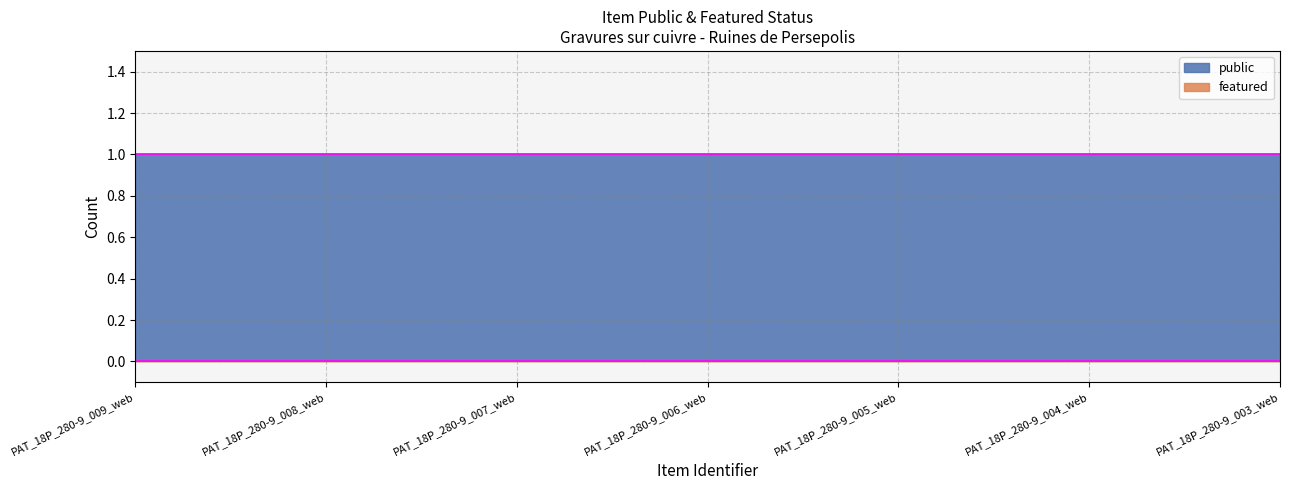

Reading right to left, transcribe all the data shown in this chart.

public: 1	1	1	1	1	1	1
featured: 0	0	0	0	0	0	0